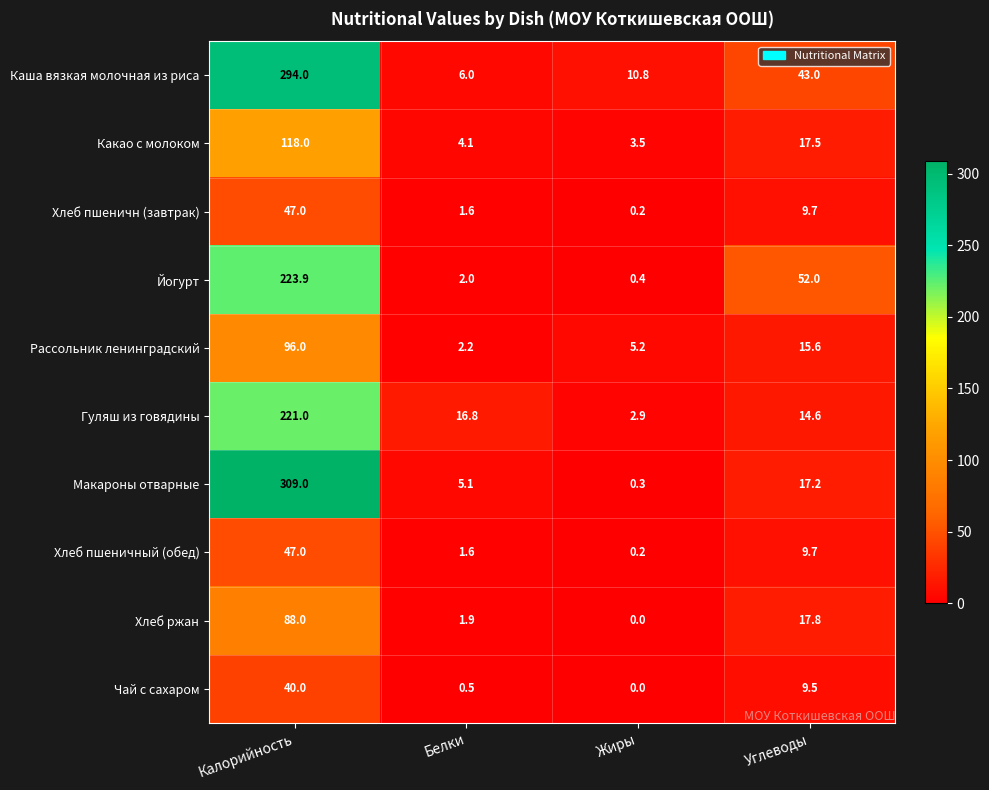

What is the total value across all series at Жиры?

23.5